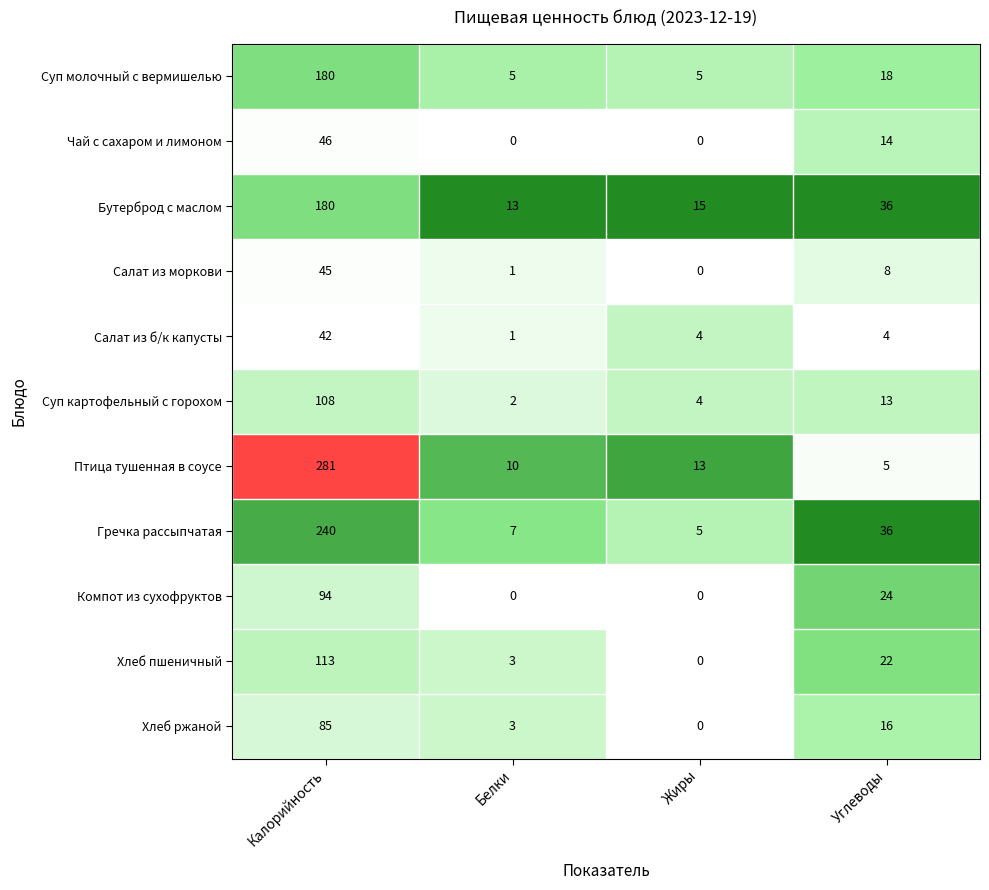

What is the greatest value displayed?

281